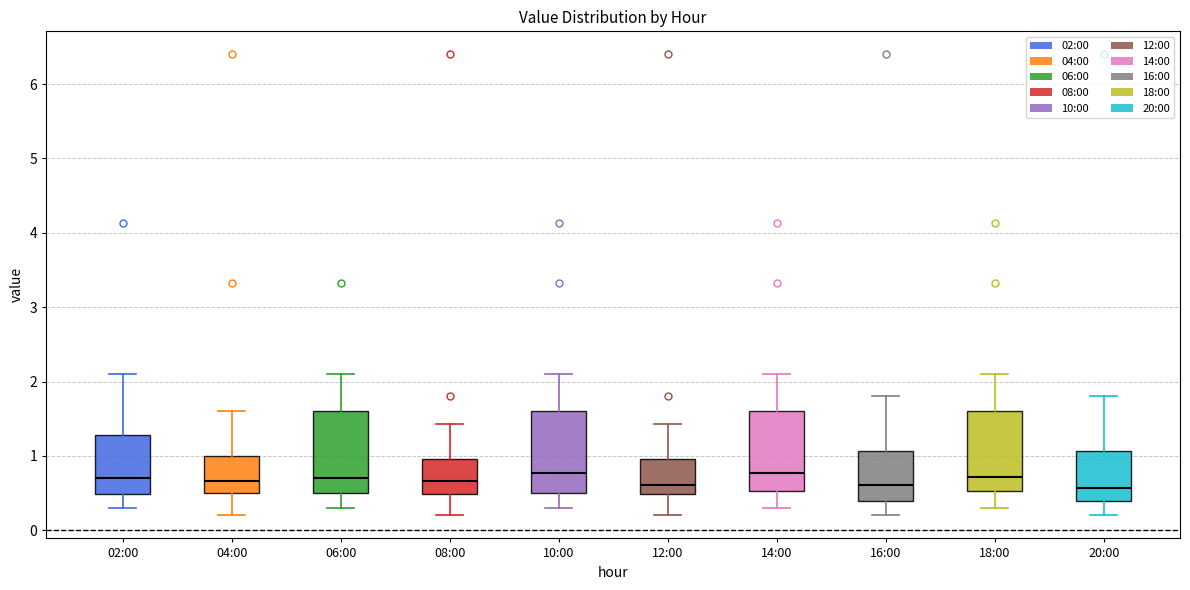

Reading left to right, read every box against the y-axis: the position of its median line, the range the box covers, and the ends of its whiskers. The values are not printed on the chart, so give them approximately, as read against the axis.

02:00: median 0.7, box 0.5 to 1.3, whiskers 0.3 to 2.1
04:00: median 0.7, box 0.5 to 1.0, whiskers 0.2 to 1.6
06:00: median 0.7, box 0.5 to 1.6, whiskers 0.3 to 2.1
08:00: median 0.7, box 0.5 to 1.0, whiskers 0.2 to 1.4
10:00: median 0.8, box 0.5 to 1.6, whiskers 0.3 to 2.1
12:00: median 0.6, box 0.5 to 1.0, whiskers 0.2 to 1.4
14:00: median 0.8, box 0.5 to 1.6, whiskers 0.3 to 2.1
16:00: median 0.6, box 0.4 to 1.1, whiskers 0.2 to 1.8
18:00: median 0.7, box 0.5 to 1.6, whiskers 0.3 to 2.1
20:00: median 0.6, box 0.4 to 1.1, whiskers 0.2 to 1.8